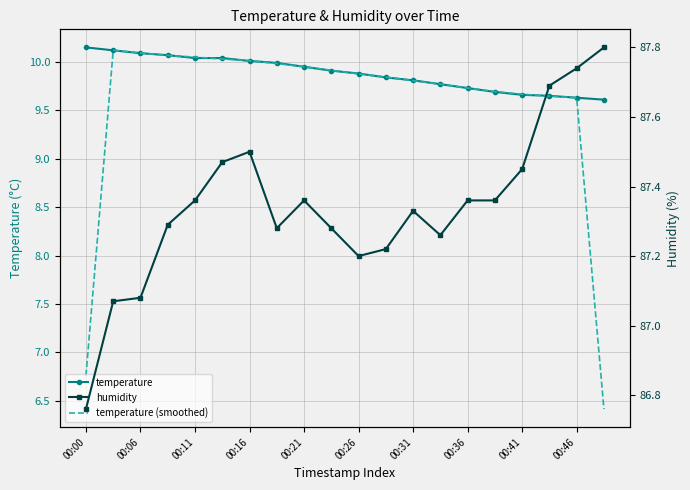

Between which two adjacent categories do temperature (smoothed) and temperature first intersect?

00:11 and 00:16